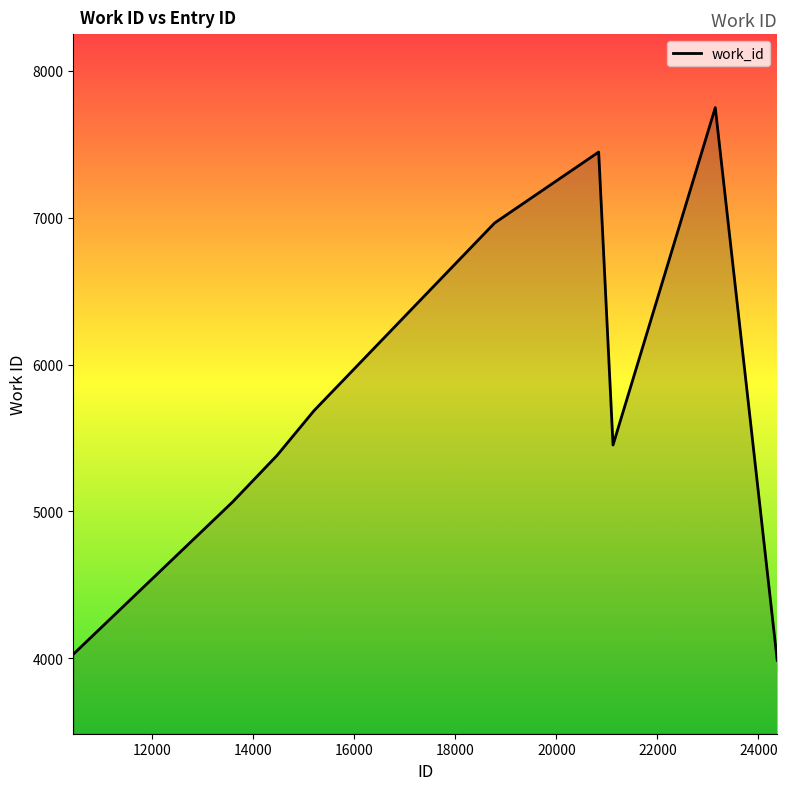

How many data points are above 5686?

4